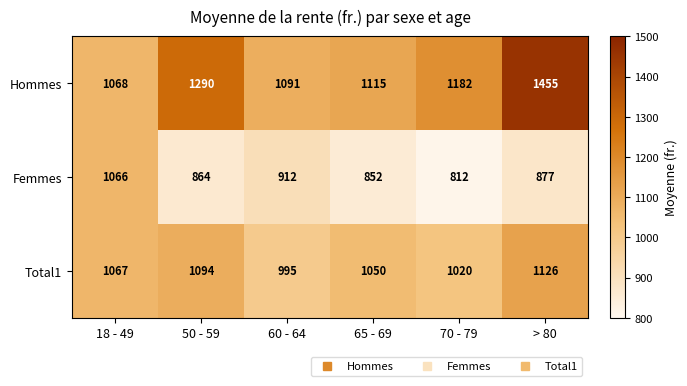

How many data points in Hommes are less than 1182?

3